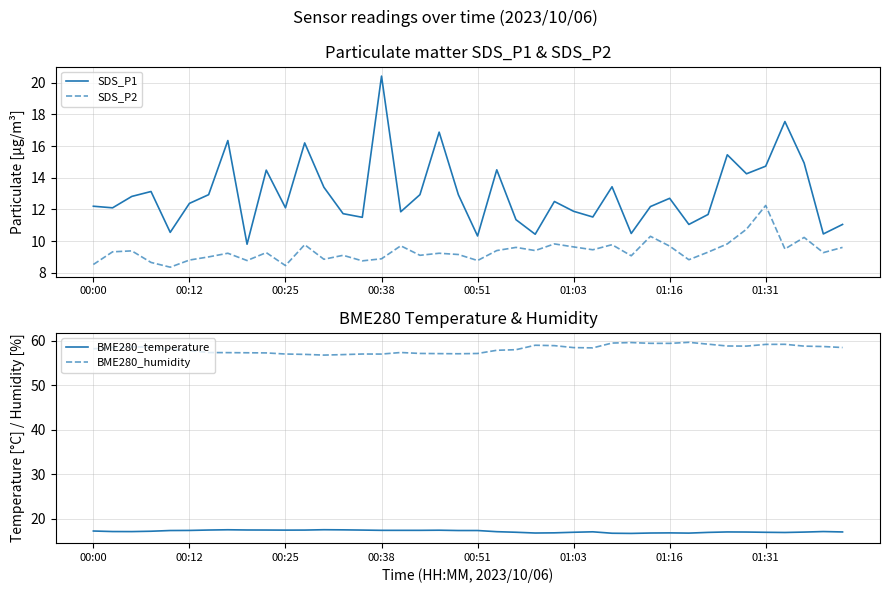

Which series has the largest total across all categories?

BME280_humidity